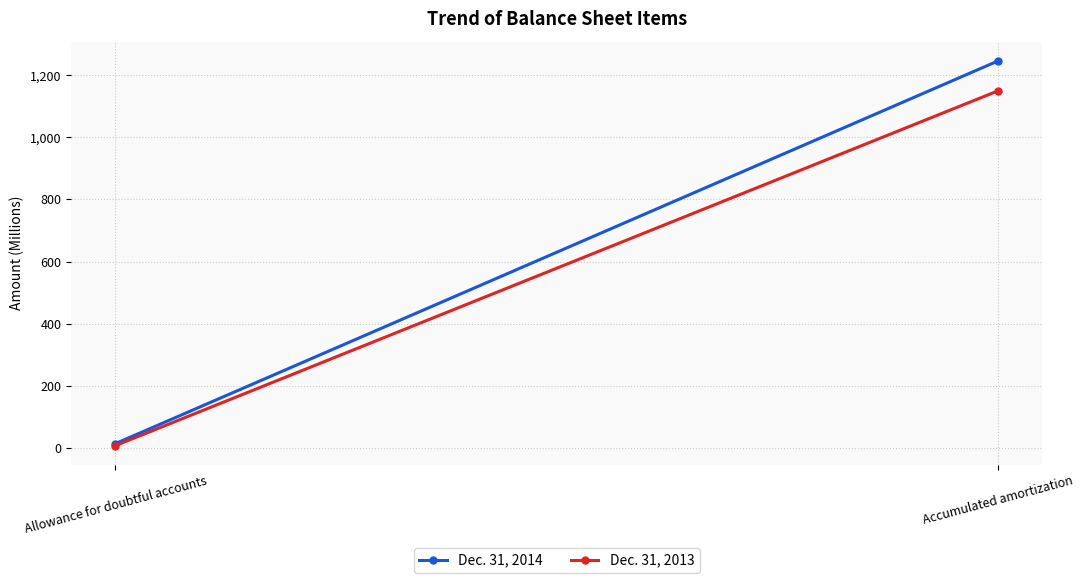

How many lines are shown in the chart?

2